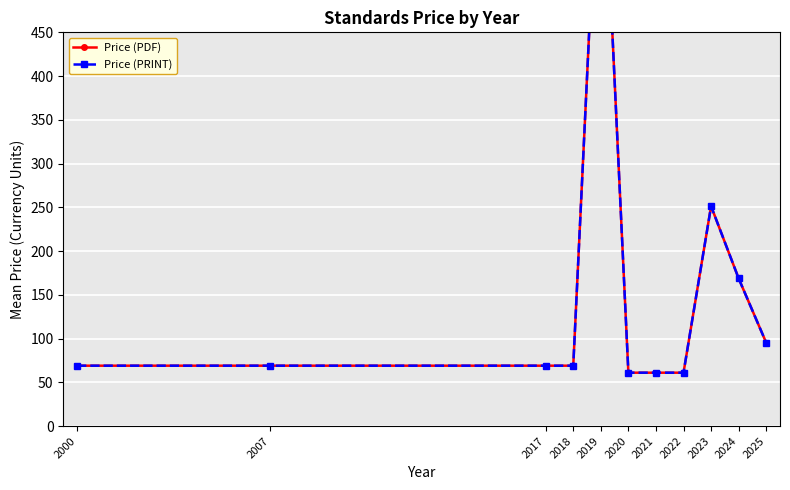

At which label does Price (PDF) reach its minimum?

2020